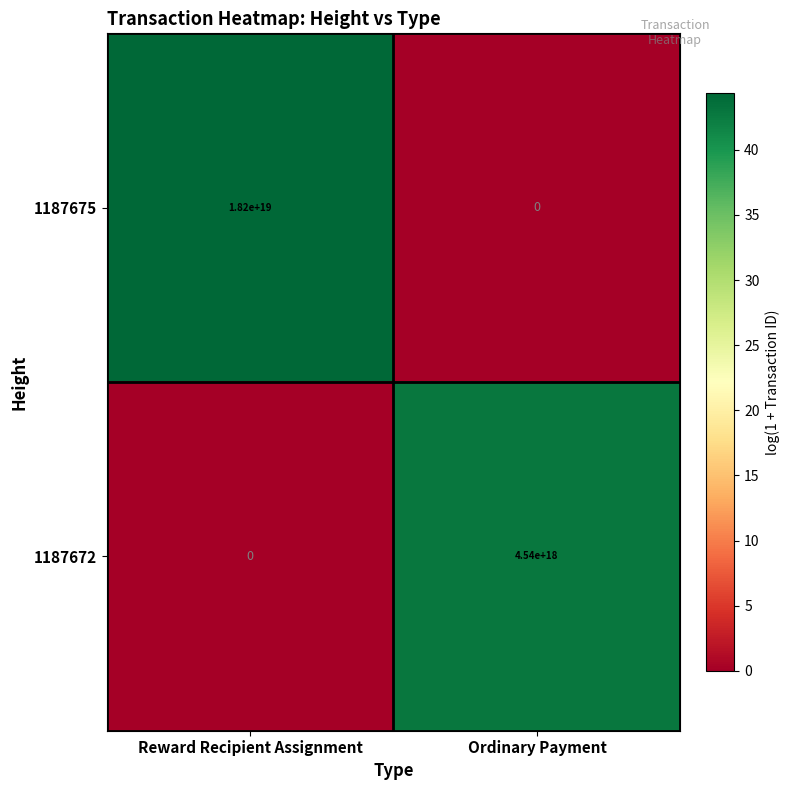

How many distinct data groups are displayed?

2